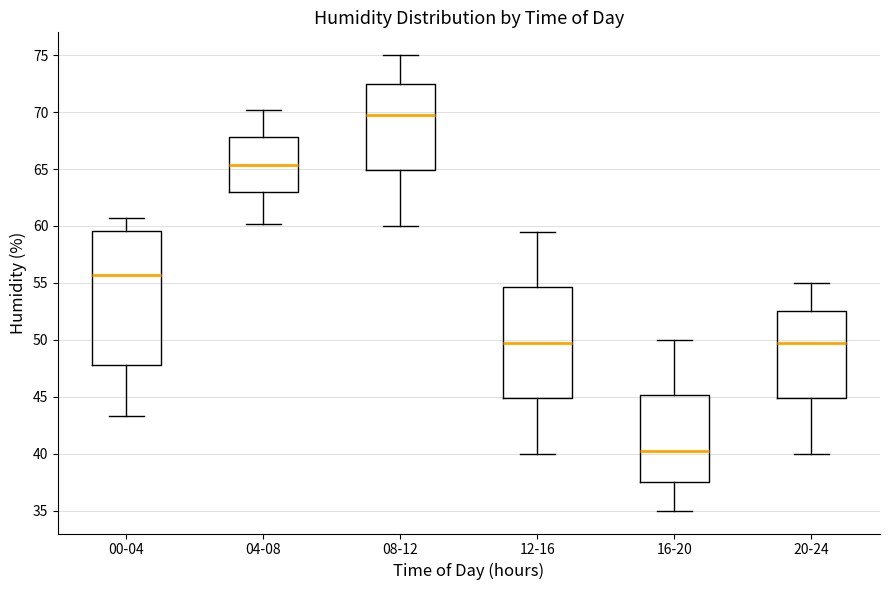

Which box has the lowest median line?

16-20